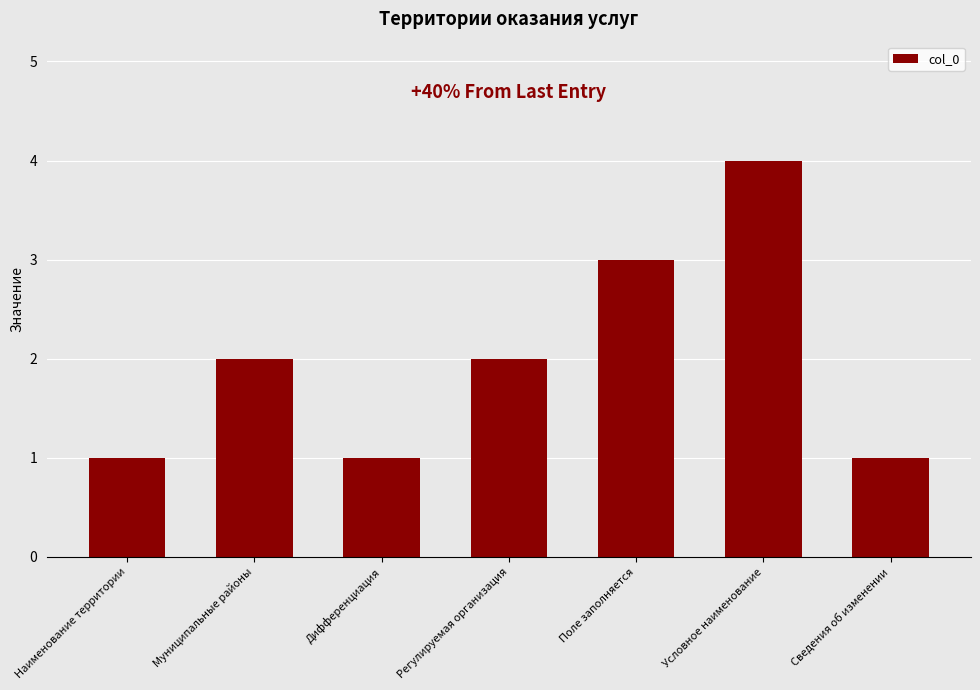

Reading left to right, list all the values displayed in this chart.

1	2	1	2	3	4	1